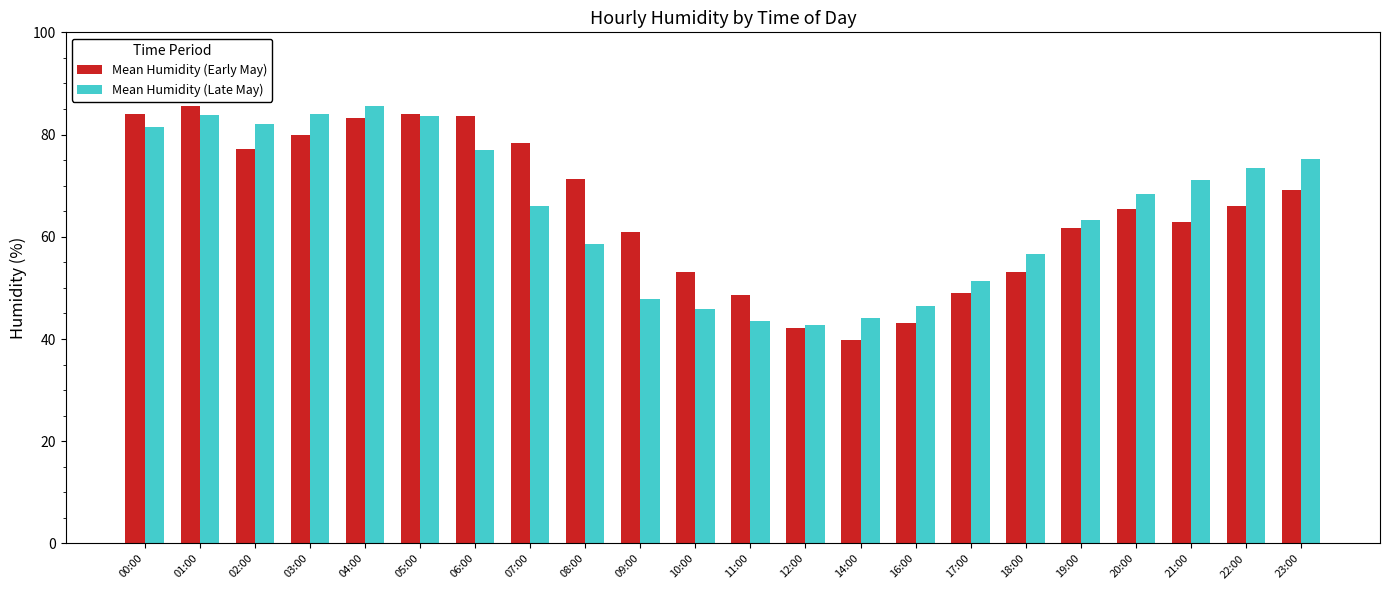

The Mean Humidity (Early May) series shows 77.2 at 02:00. True or false?

True